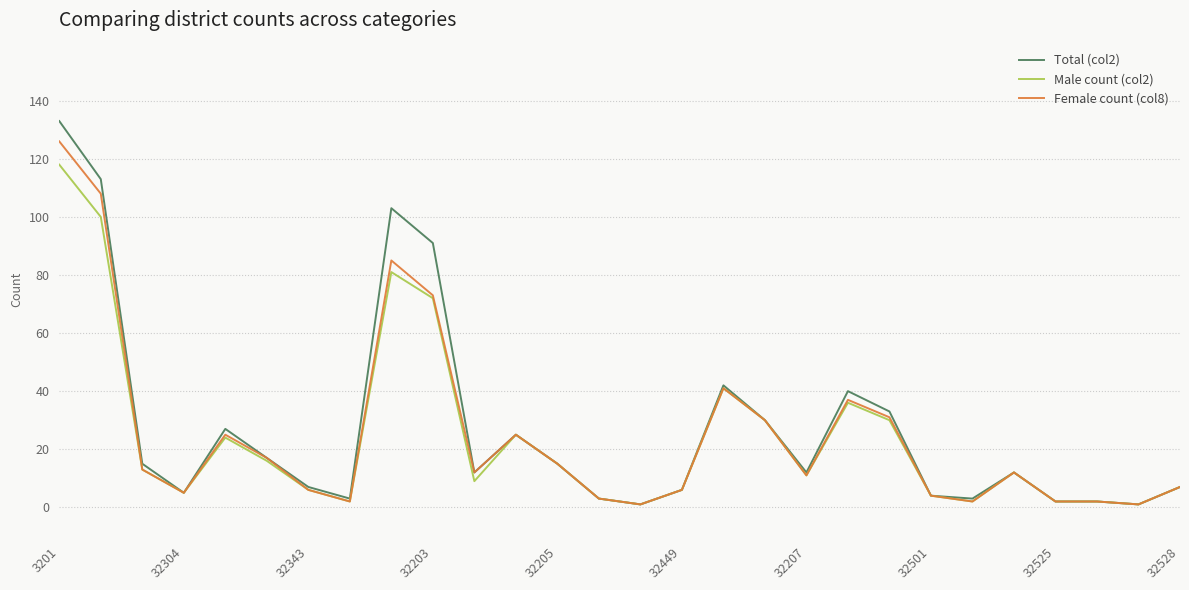

Which series has the widest spread of values?

Total (col2)